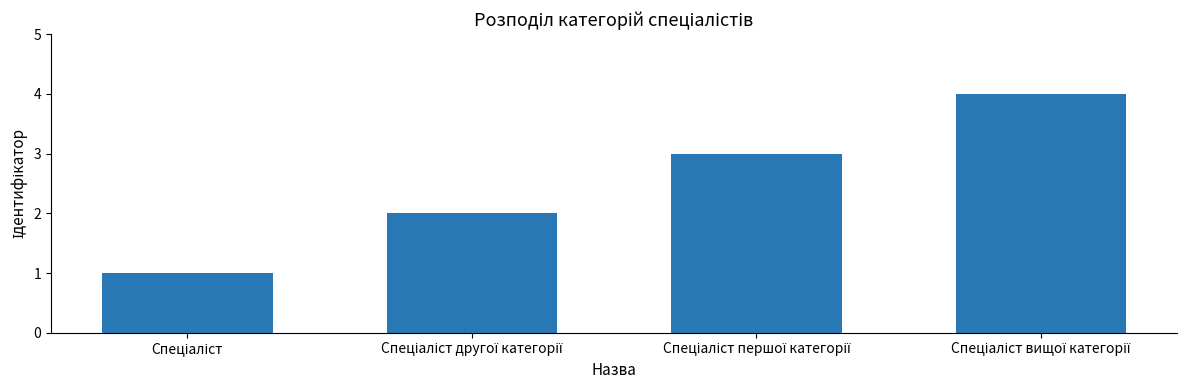

What is the difference between the maximum and minimum values?

3